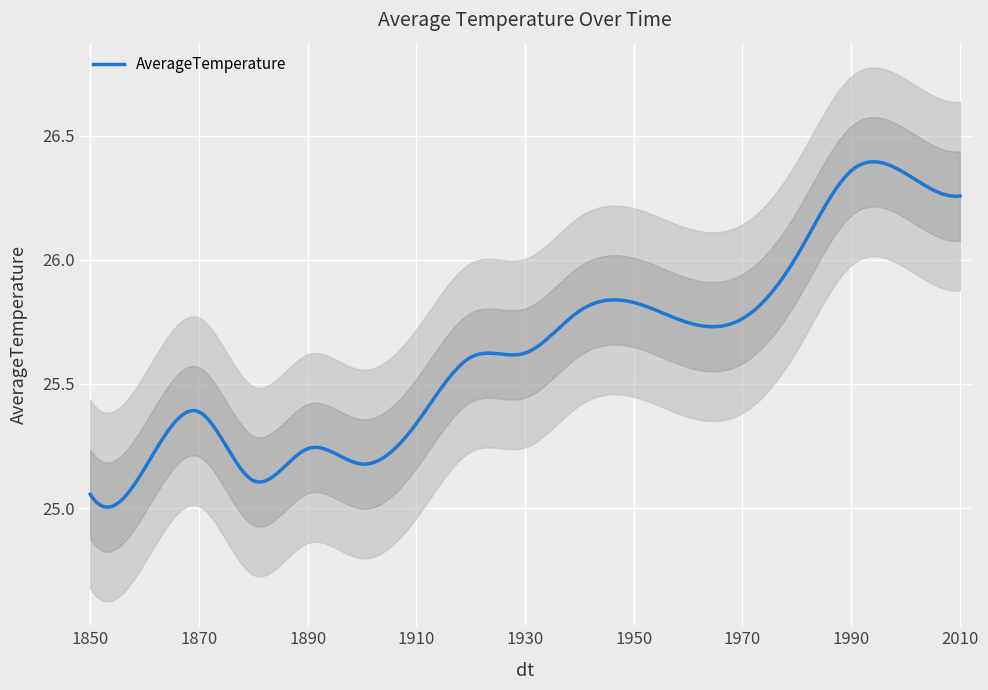

Between 1960 and 1880, which is larger?

1960